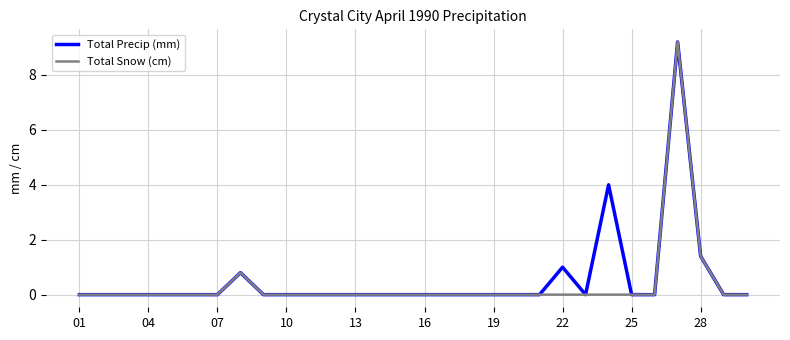

Reading right to left, what are all the values shown in this chart?

Total Precip (mm): 0.0	0.0	1.4	9.2	0.0	0.0	4.0	0.0	1.0	0.0	0.0	0.0	0.0	0.0	0.0	0.0	0.0	0.0	0.0	0.0	0.0	0.0	0.8	0.0	0.0	0.0	0.0	0.0	0.0	0.0
Total Snow (cm): 0.0	0.0	1.4	9.2	0.0	0.0	0.0	0.0	0.0	0.0	0.0	0.0	0.0	0.0	0.0	0.0	0.0	0.0	0.0	0.0	0.0	0.0	0.8	0.0	0.0	0.0	0.0	0.0	0.0	0.0